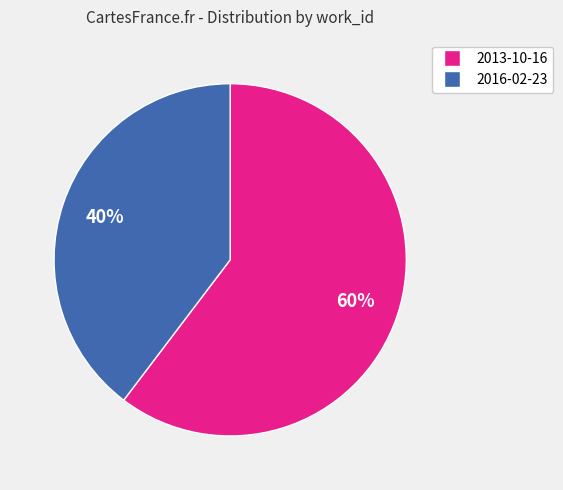

Do 2016-02-23 and 2013-10-16 together represent more than half of the pie?

Yes